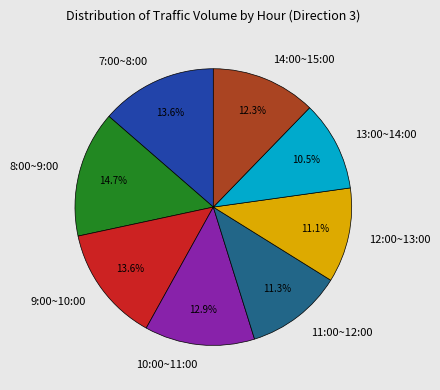

Which slice is the smallest?

13:00~14:00